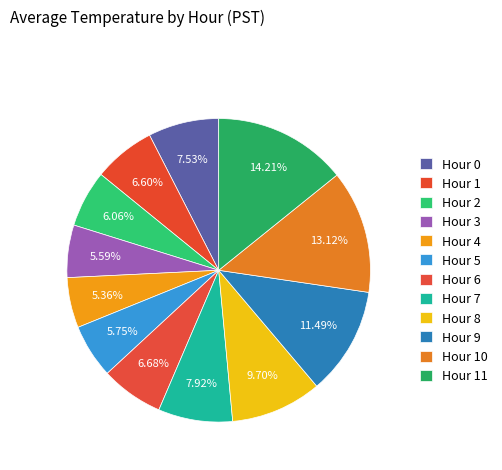

Count the number of slices in the pie.

12